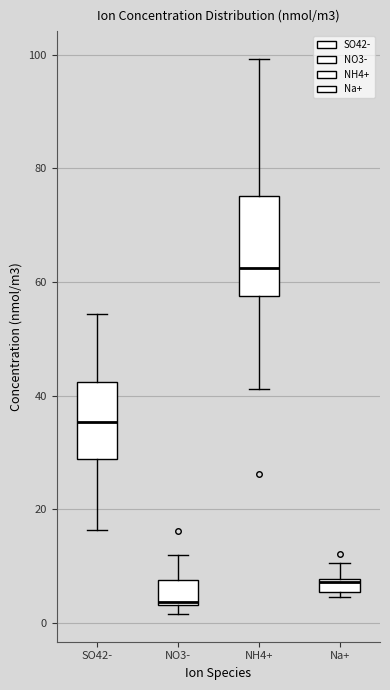

Comparing the boxes themselves (not the whiskers), which one is the tallest?

NH4+